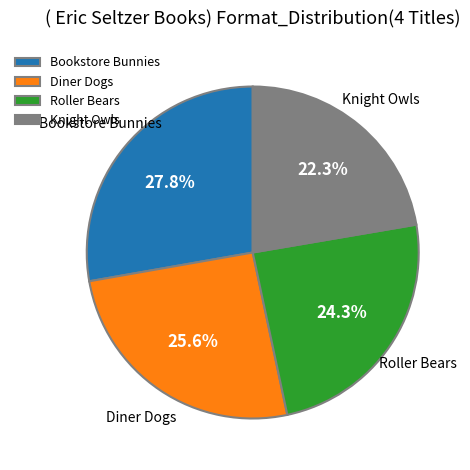

What is the total percentage of Bookstore Bunnies and Roller Bears?

52.1%